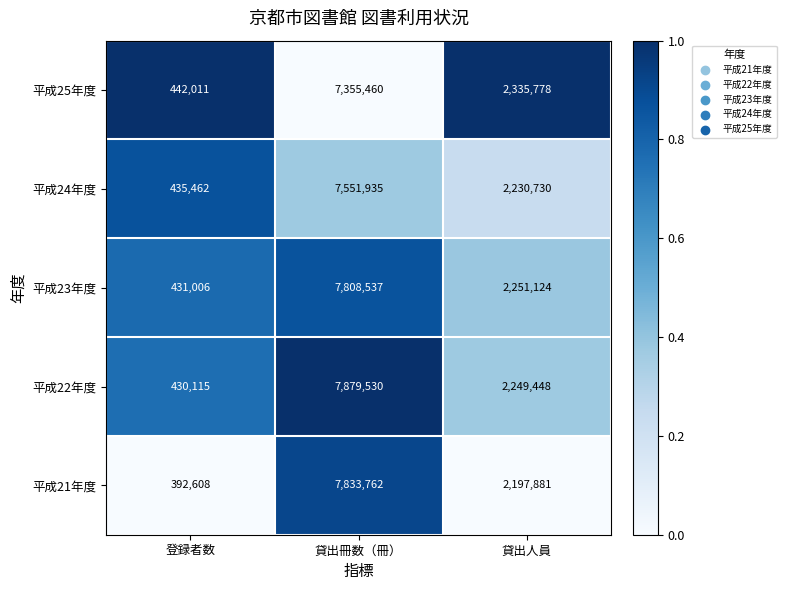

Where does the 平成21年度 series first go above 2197881?

貸出冊数（冊）